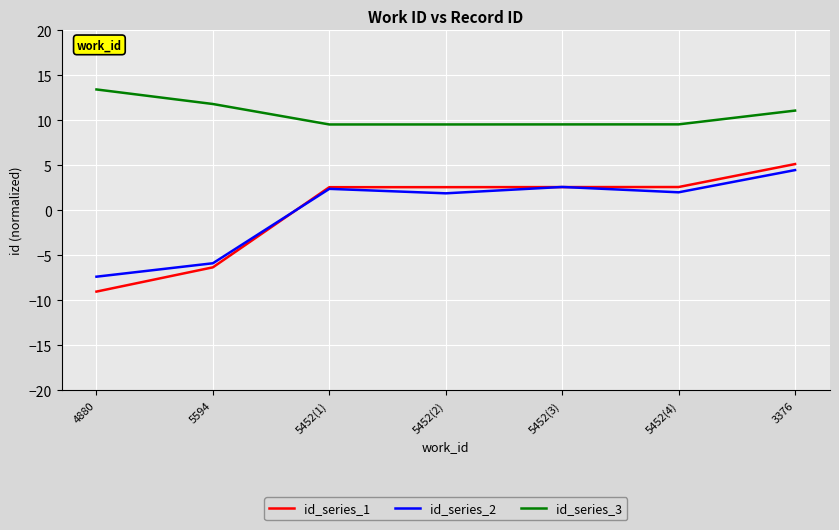

True or false: id_series_1 has more than 2 points higher than both neighbors.

False